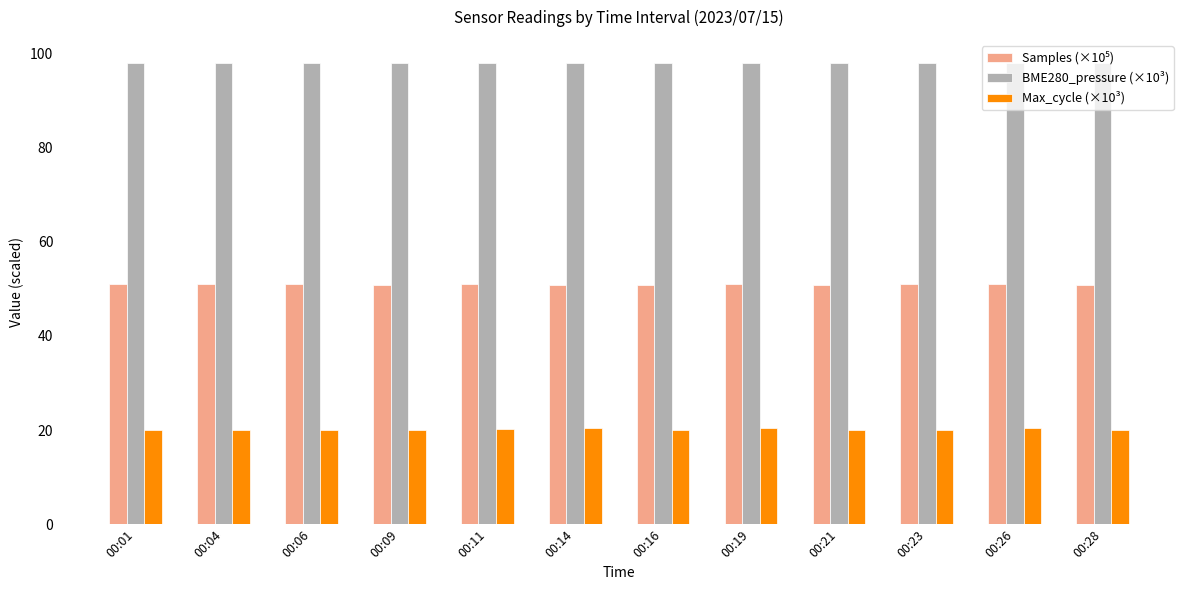

What is the smallest value displayed?

20.0